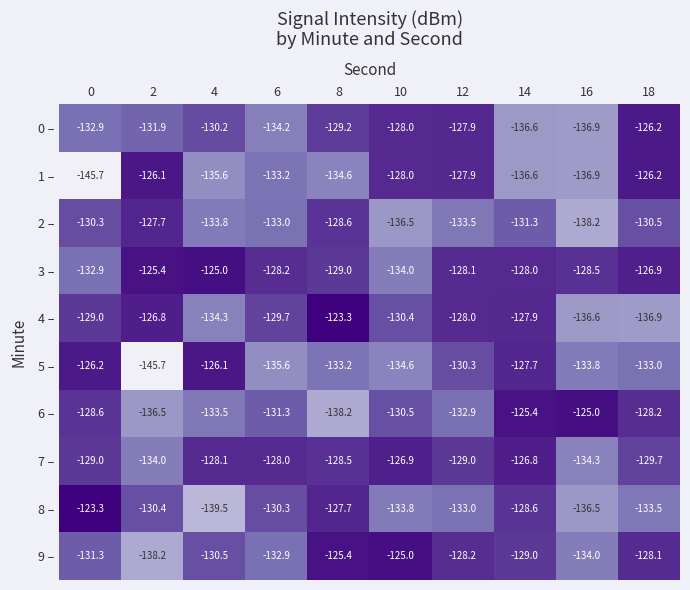

Between 4 and 8, which series saw the biggest shift?

8 –